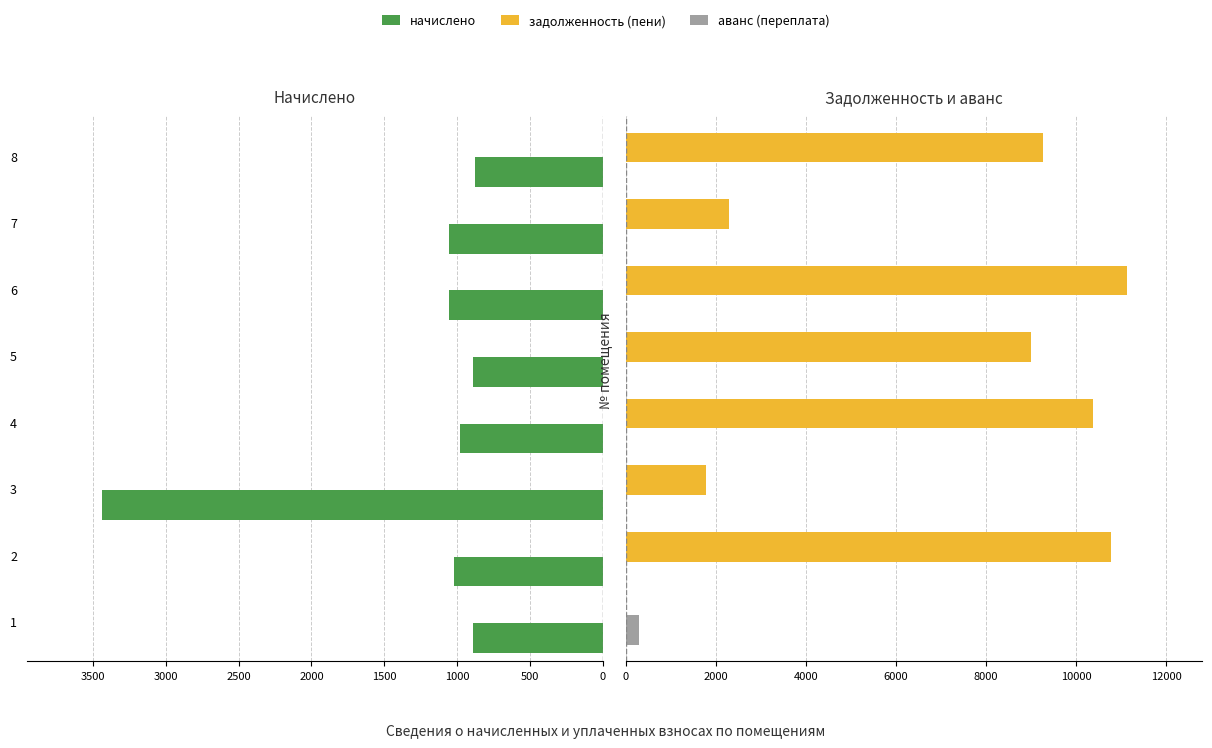

How many values in the задолженность (пени) series exceed 9258?

4